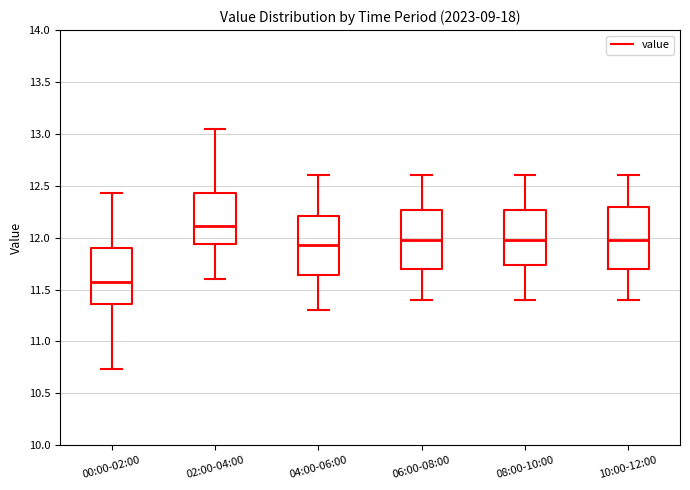

Which box has the lowest median line?

00:00-02:00